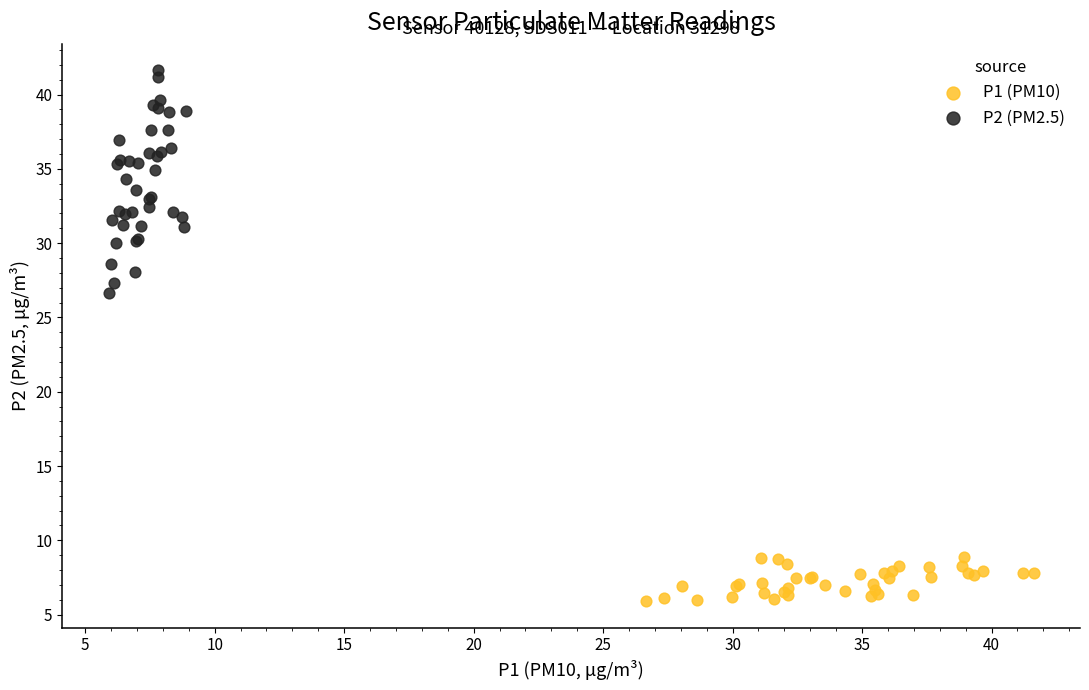

Which series contains the lowest Y value?

P1 (PM10)